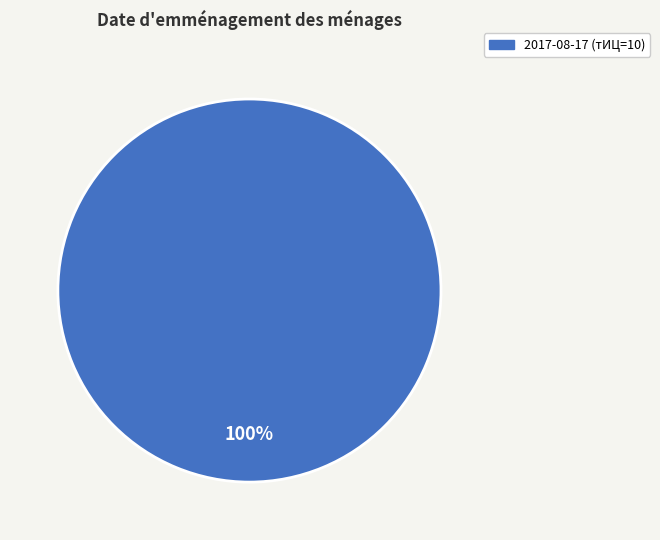

Is there a majority slice in this chart?

Yes